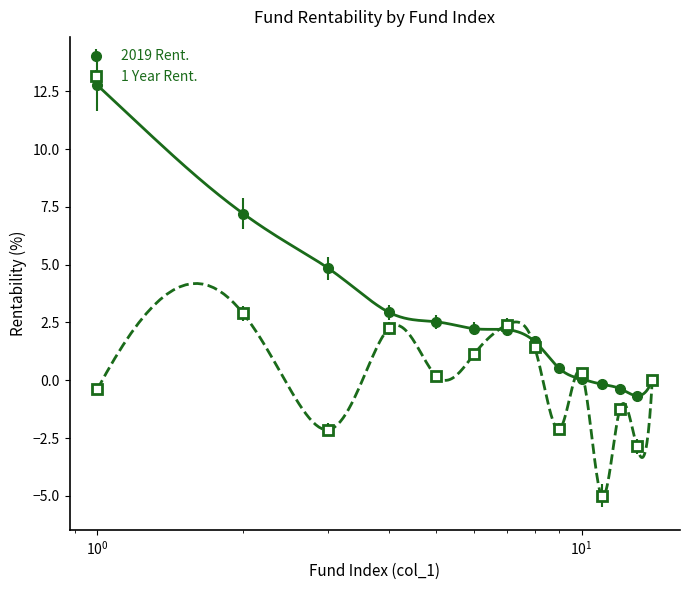

What is the value of the 1 Year Rent. point at the 12th from the left?

-1.2